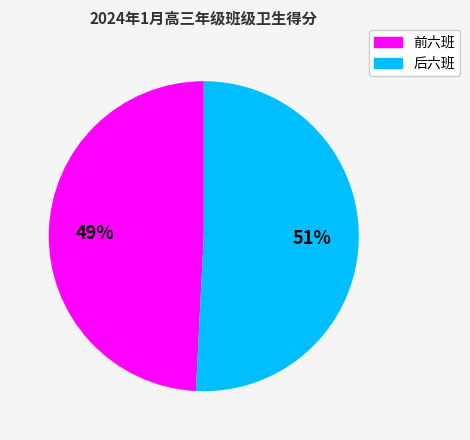

How many segments does this pie chart have?

2